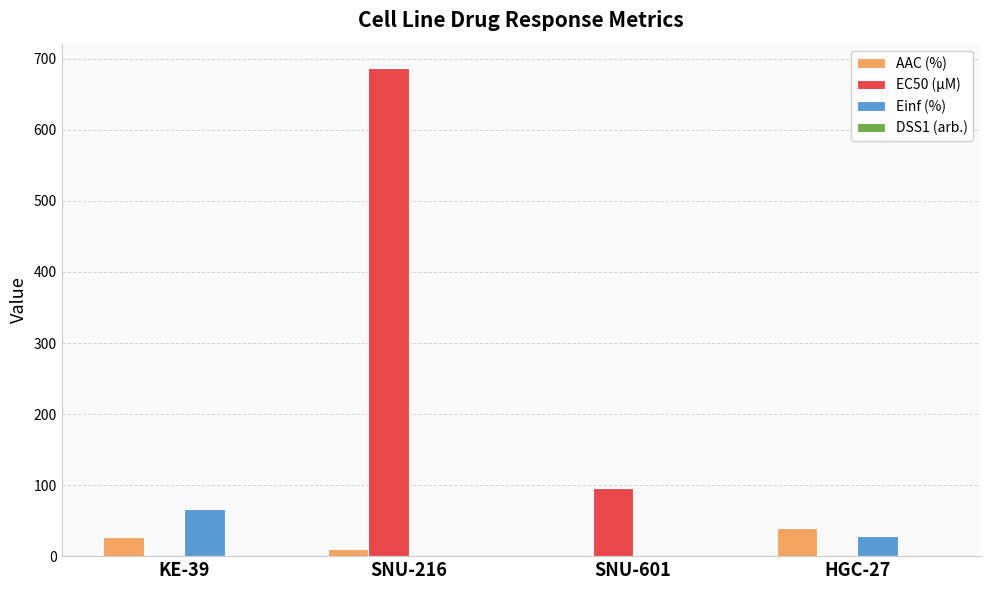

Which series has the largest total across all categories?

EC50 (µM)